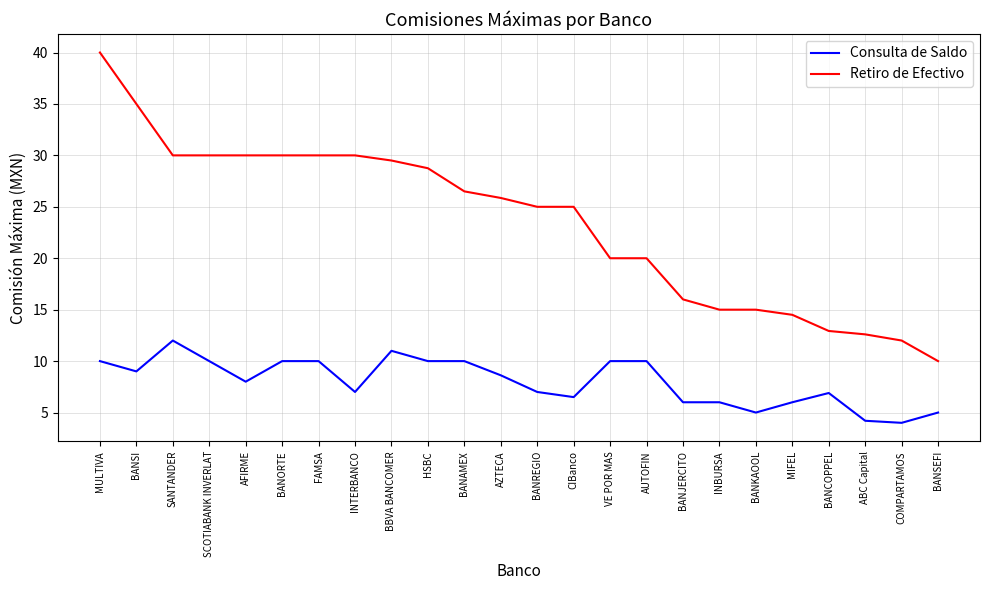

Is the value of Retiro de Efectivo at MULTIVA greater than the value of Consulta de Saldo at BANSI?

Yes